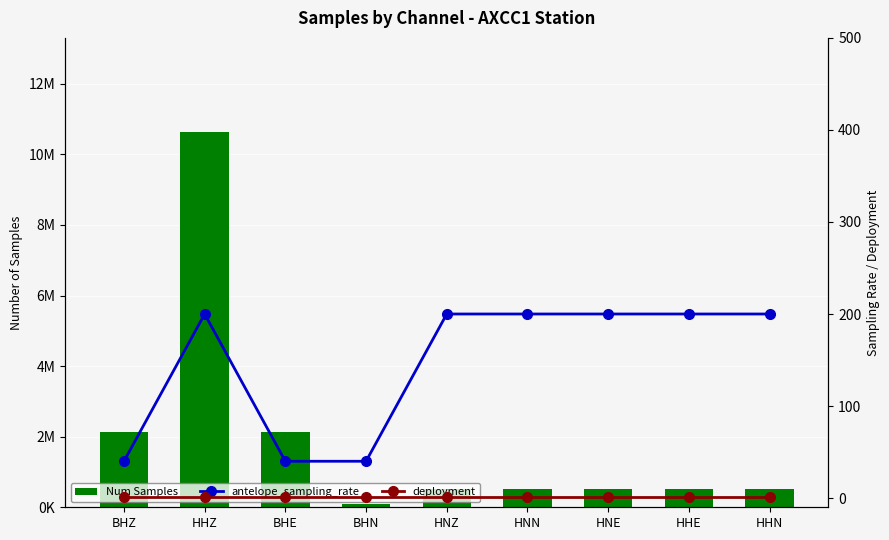

What is the average value of the antelope_sampling_rate series?

147